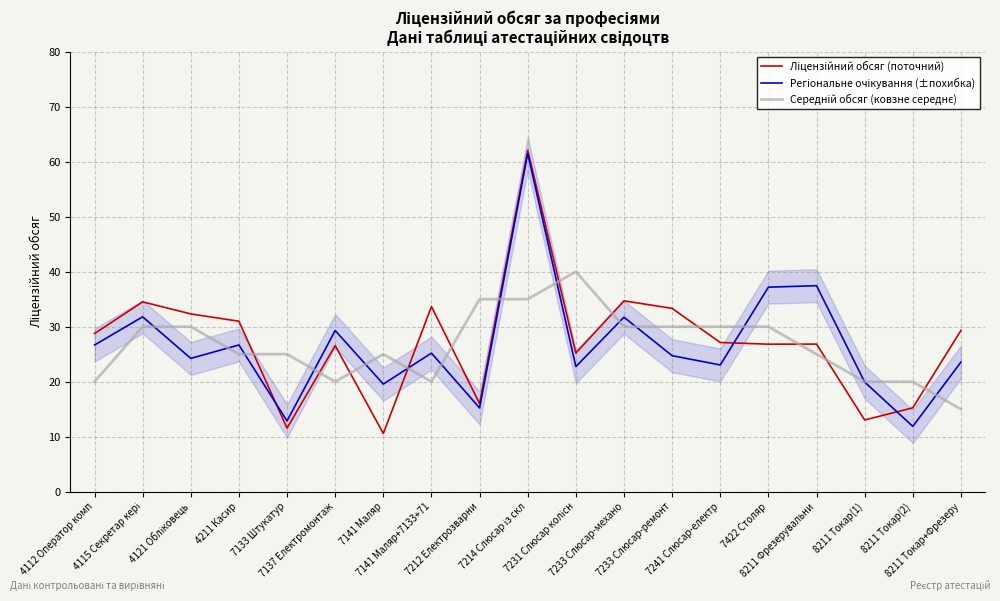

Is this an area chart (filled region under the line)?

No